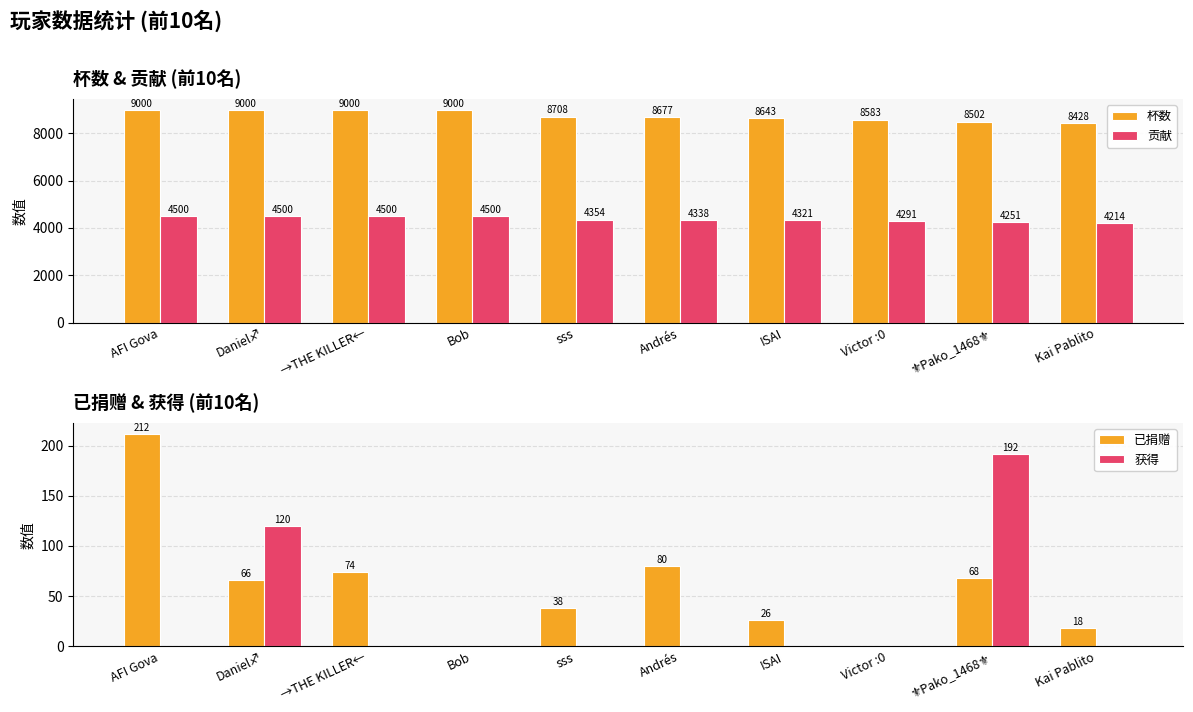

True or false: 贡献 has a value of 956 at Andrés.

False